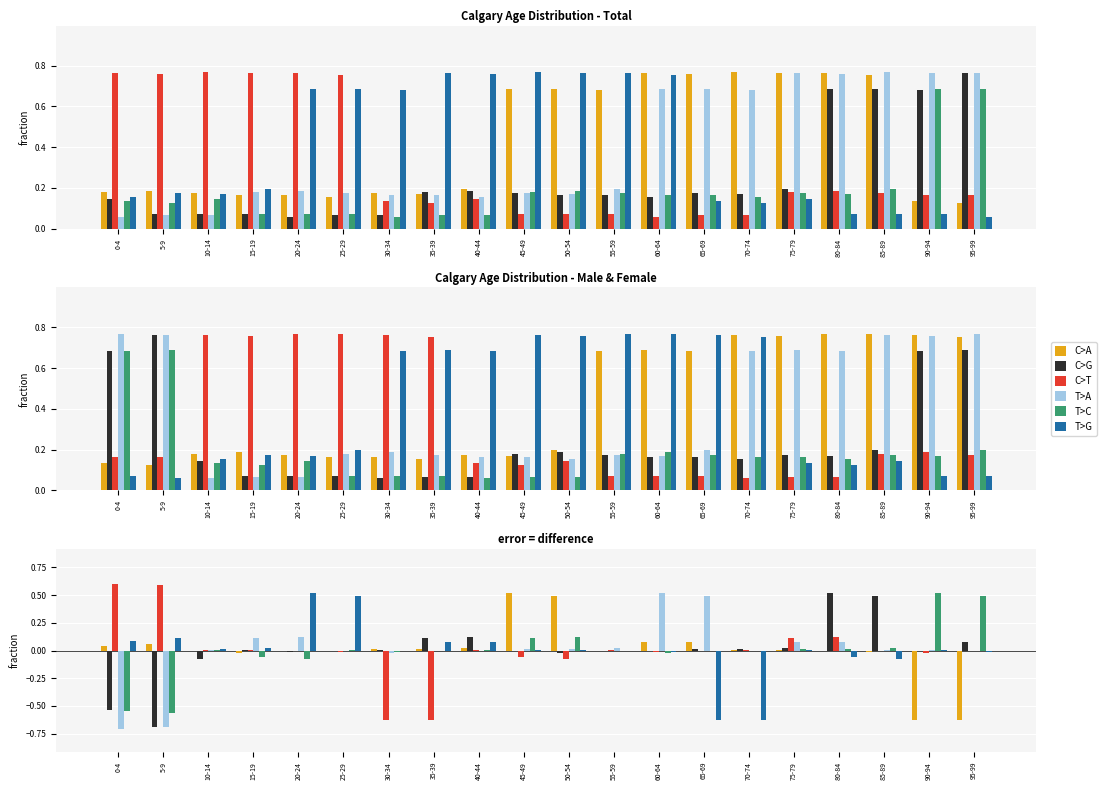

What is the spread (max minus min) of values at 35-39?

0.7